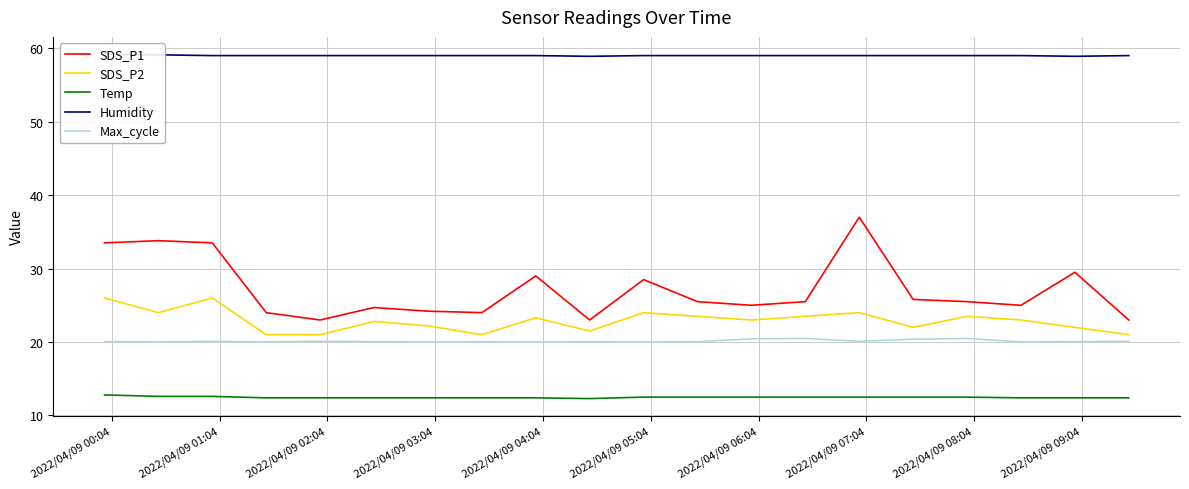

True or false: SDS_P1 and Temp intersect in this chart.

False